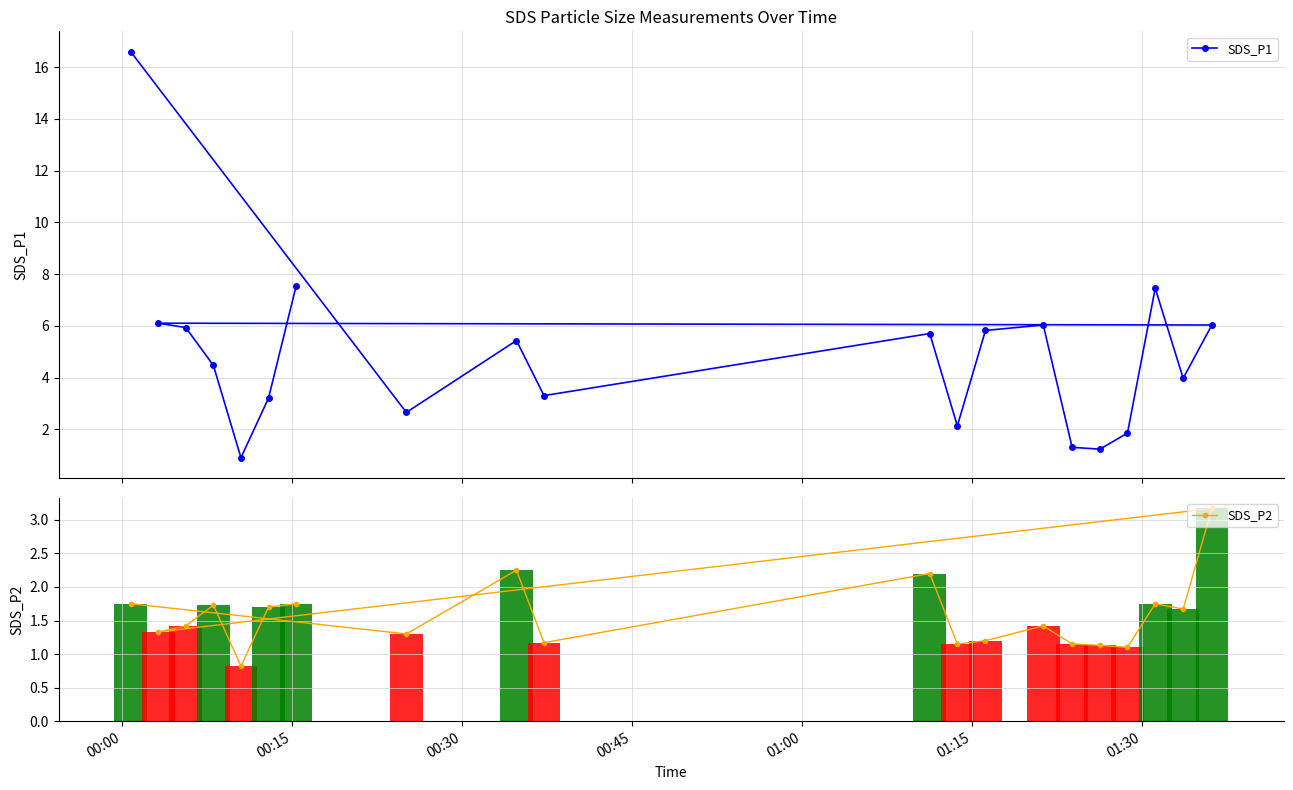

How many series are shown in this chart?

2